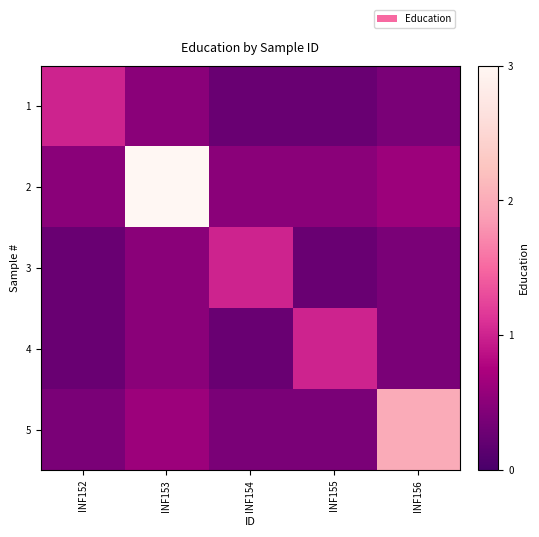

What is the difference between the highest and lowest values at INF155?

0.8